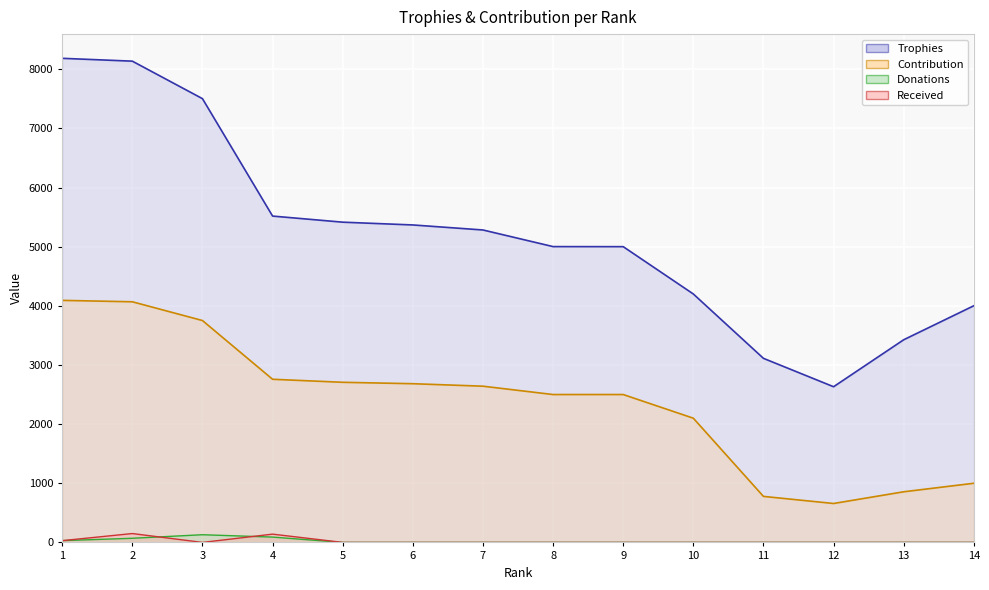

What are all the series names shown in the legend?

Trophies, Contribution, Donations, Received